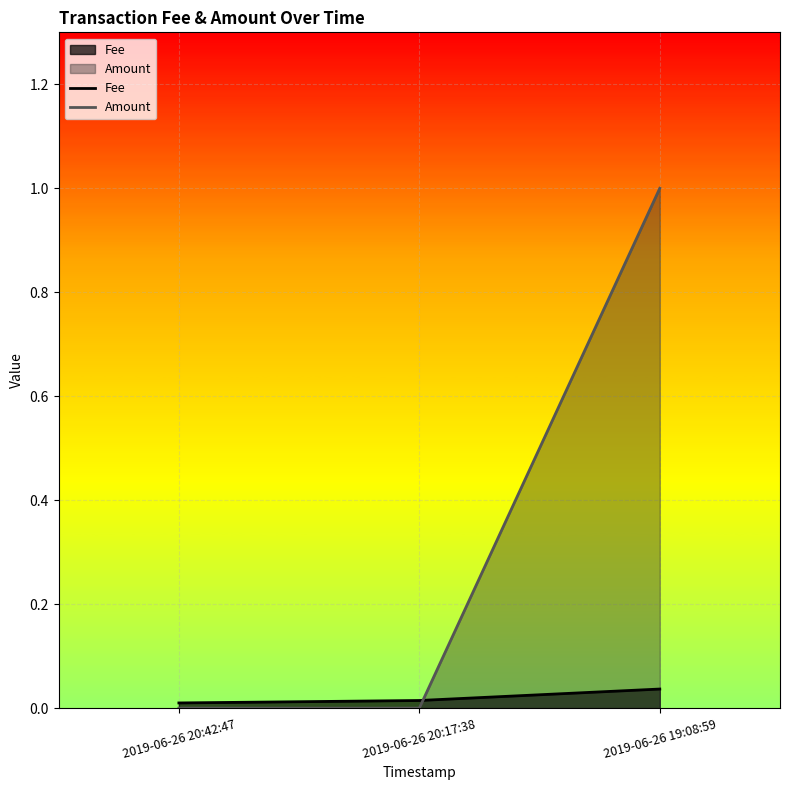

Which category has the lowest value across all series?

2019-06-26 20:42:47